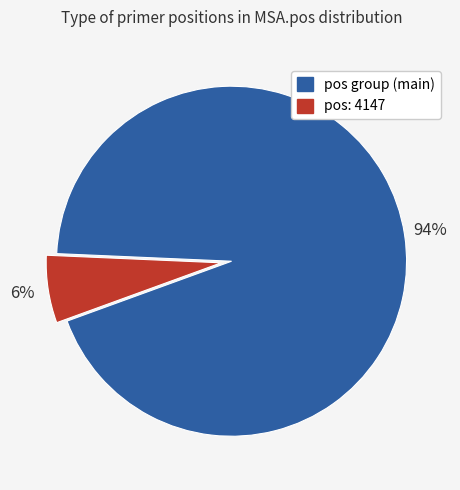

To the nearest percent, what is the difference between the largest and smallest slice percentages?

88%